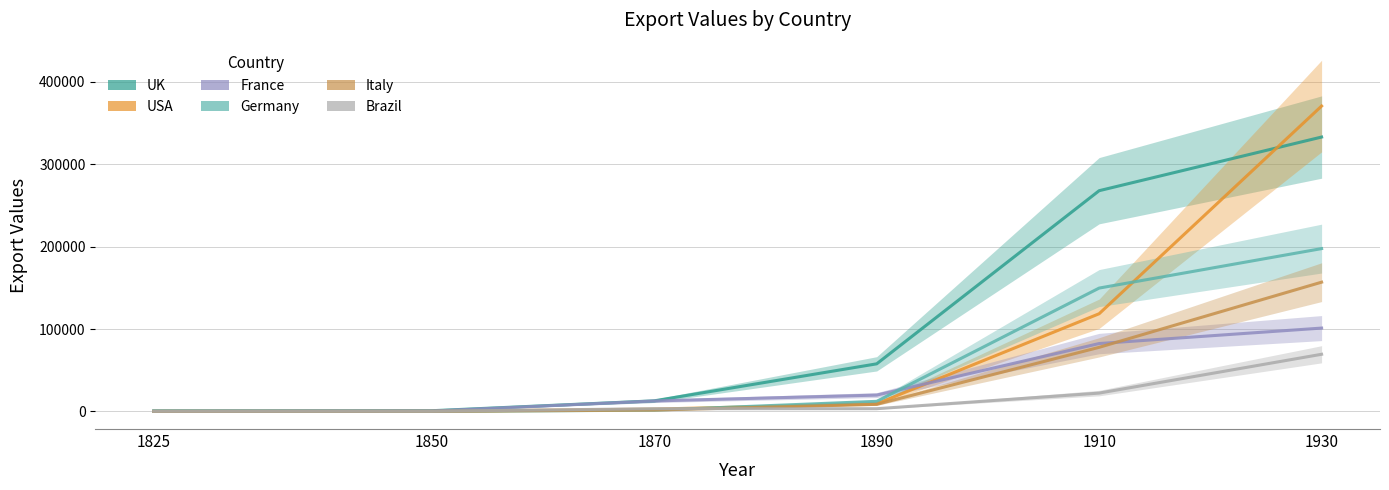

What is the approximate value of USA at 1850, to the nearest 10?

200